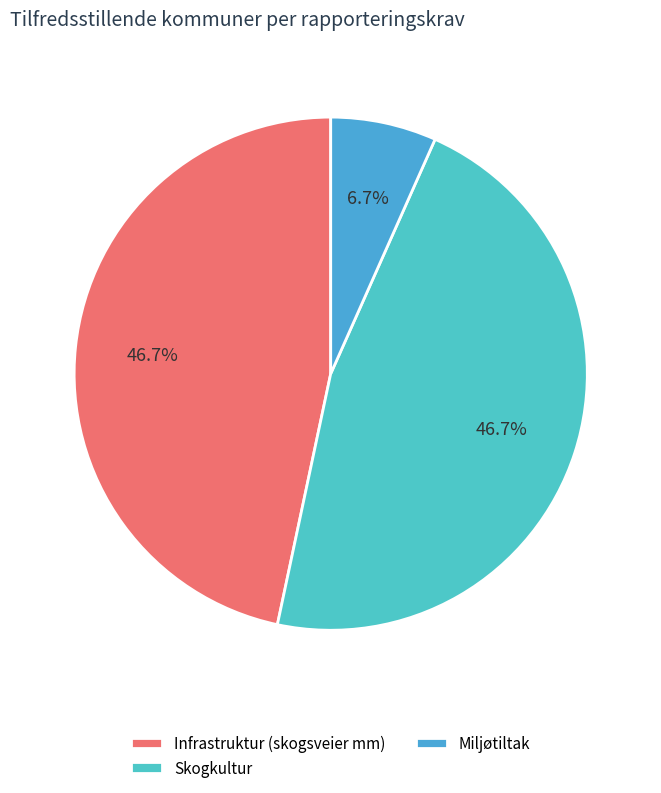

Do Miljøtiltak and Infrastruktur (skogsveier mm) together represent more than half of the pie?

Yes